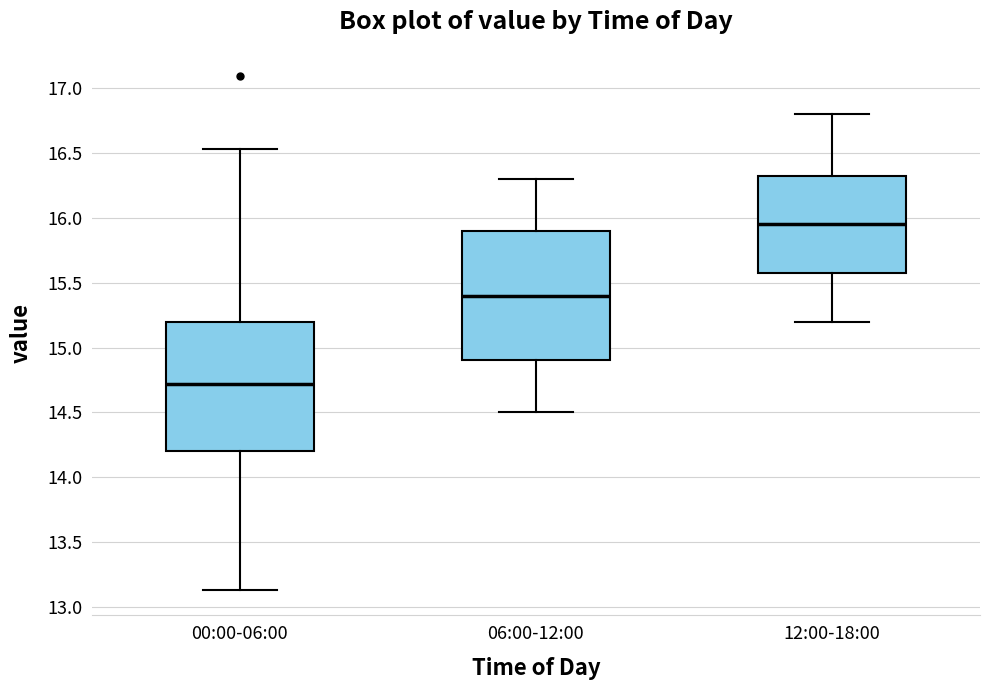

Which box's median line is the lowest?

00:00-06:00